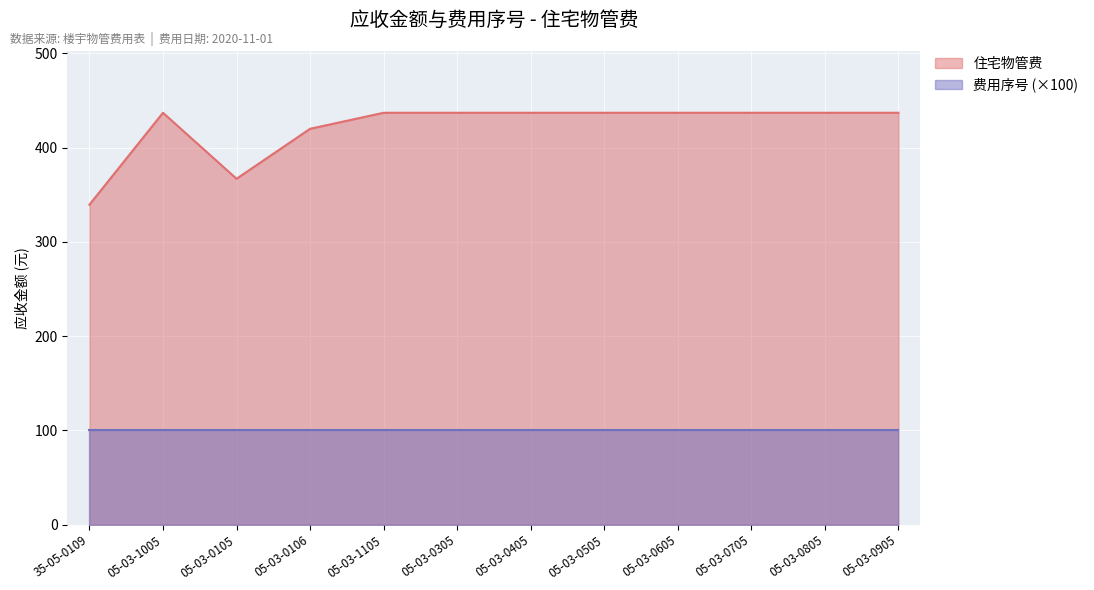

True or false: the data shows 436.9 at 05-03-0805.

True